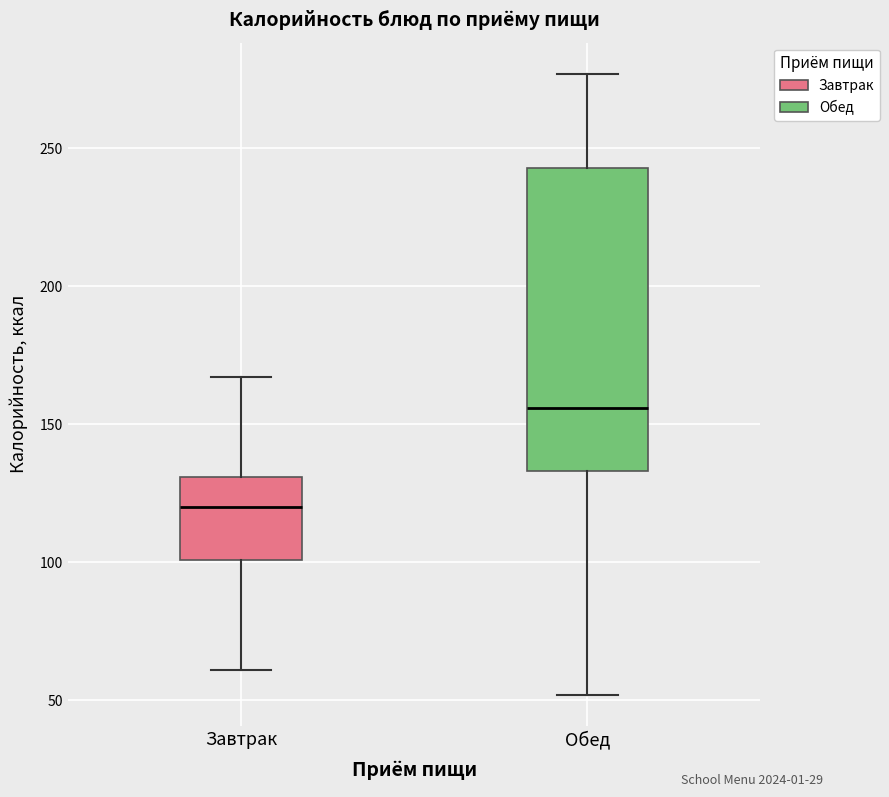

Where does the median line of the box for Обед sit on the y-axis? The values are not printed on the chart, so give them approximately, as read against the axis.

155